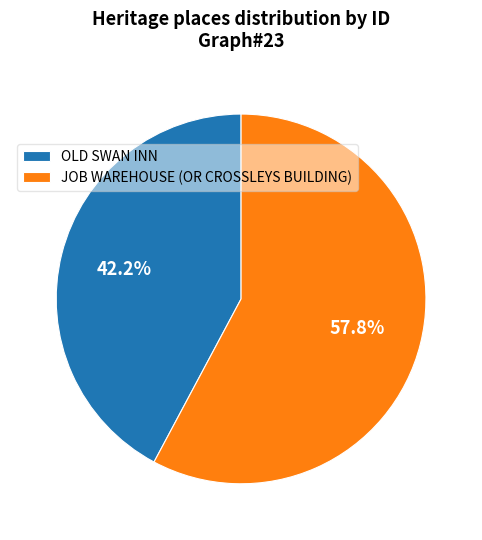

To the nearest percent, what is the difference between the JOB WAREHOUSE (OR CROSSLEYS BUILDING) and OLD SWAN INN slice percentages?

16%